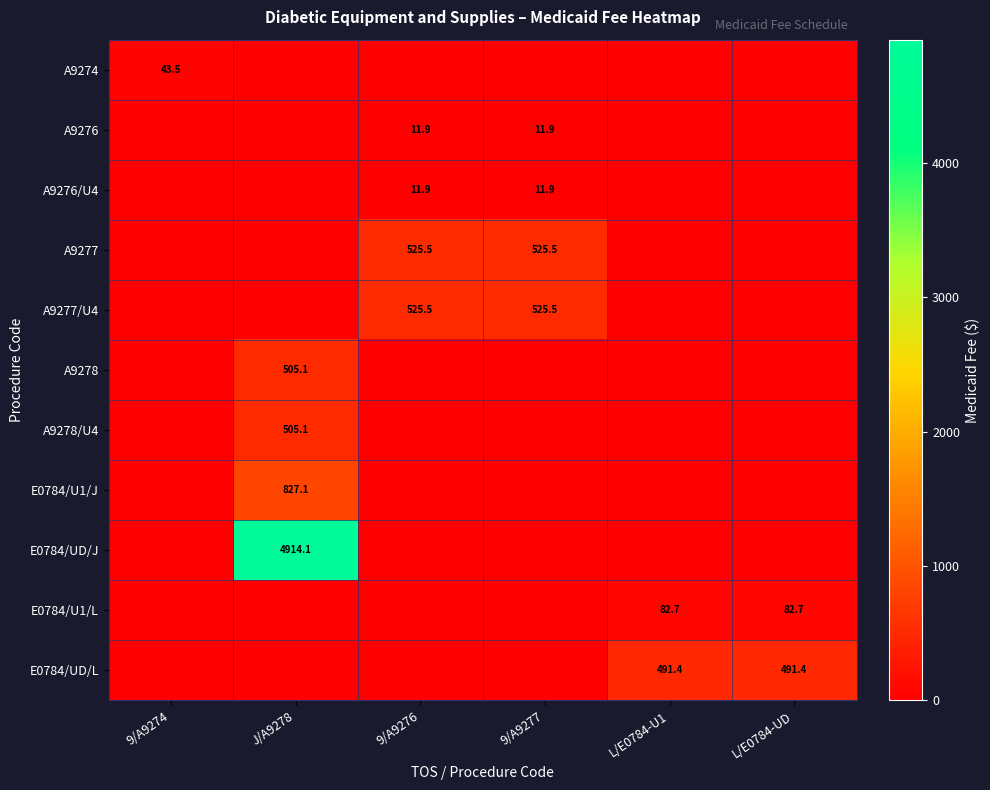

True or false: A9276/U4 has a value of -6.8 at J/A9278.

False